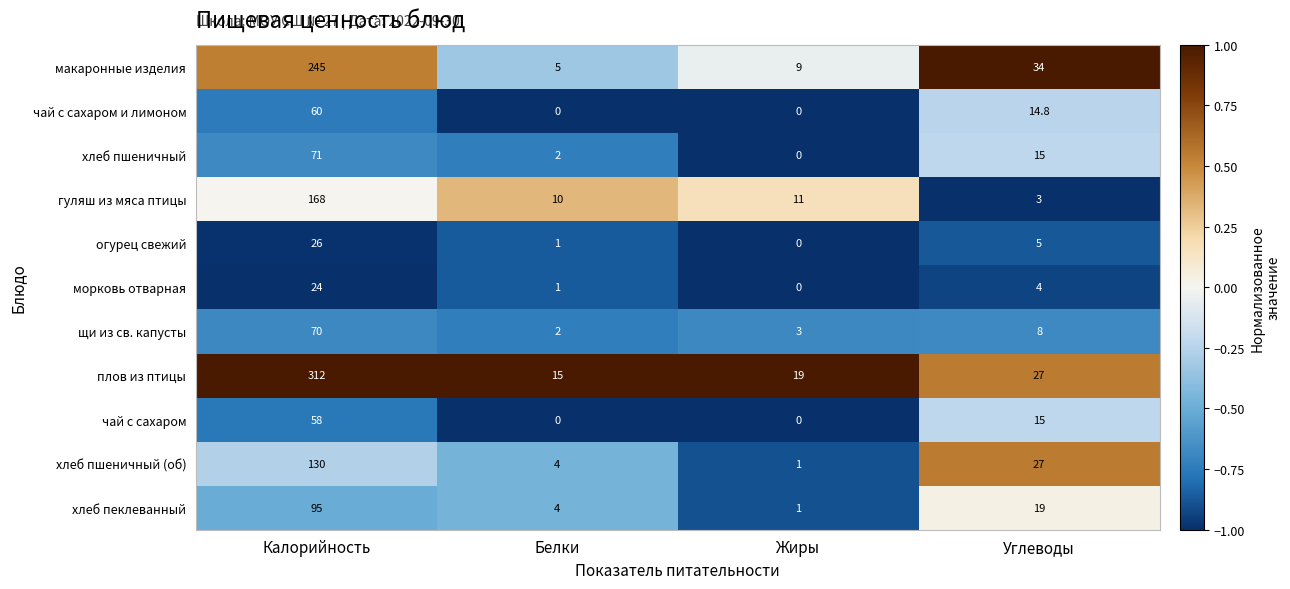

Rank the categories by хлеб пшеничный (об) value from lowest to highest.

Жиры, Белки, Углеводы, Калорийность